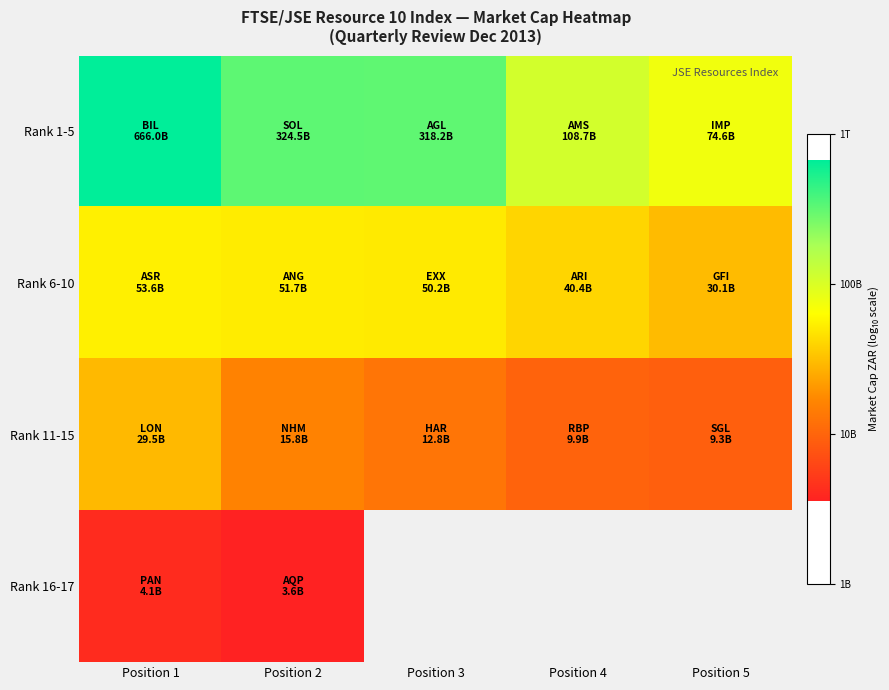

Which category has the highest value across all series?

Position 1